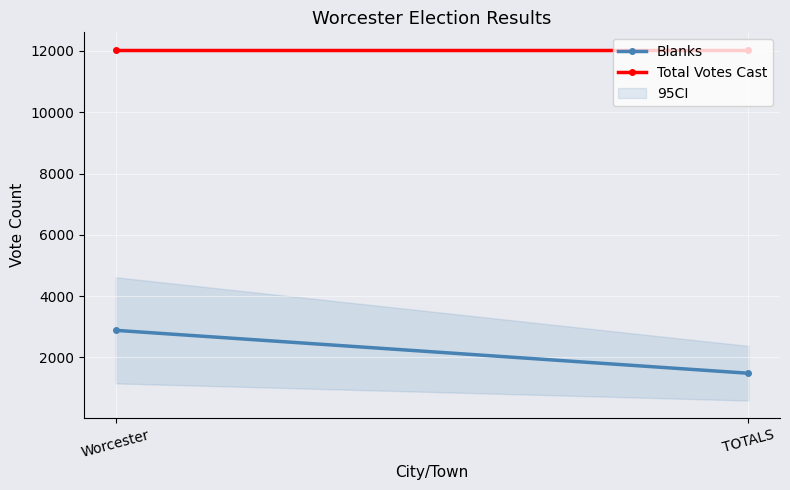

What is the sum of all Blanks values?

4370